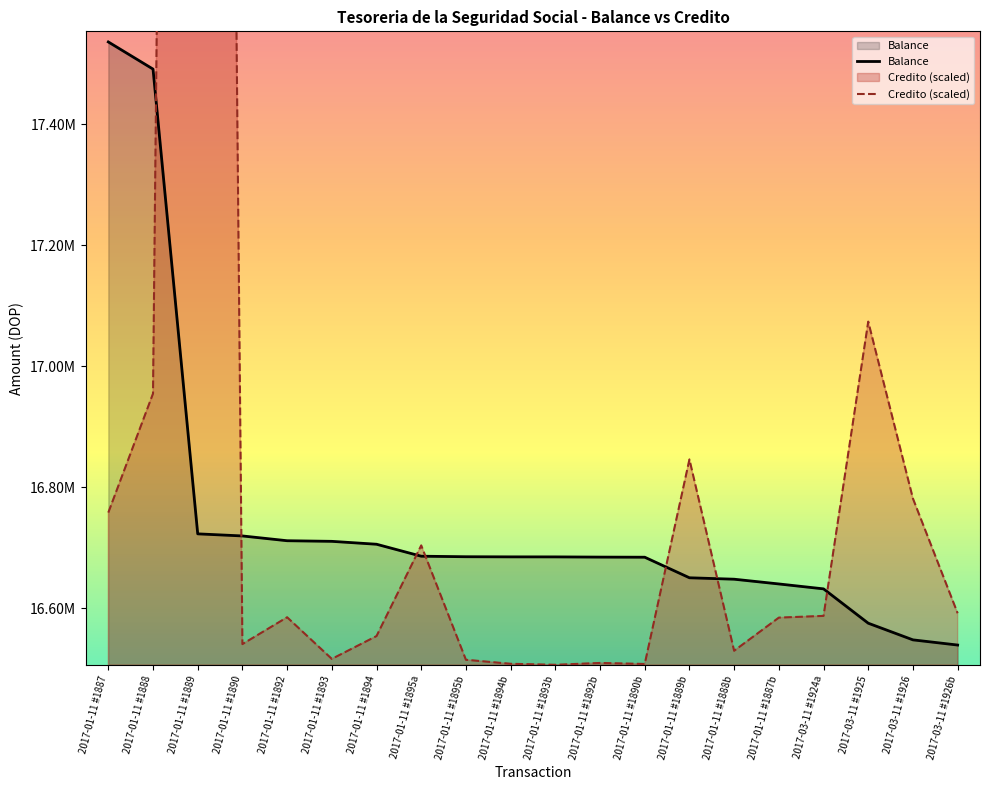

True or false: Balance and Credito (scaled) intersect in this chart.

True